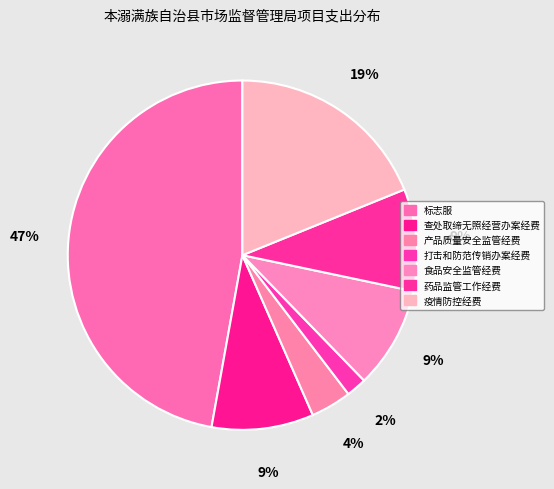

Does any single category account for the majority?

No